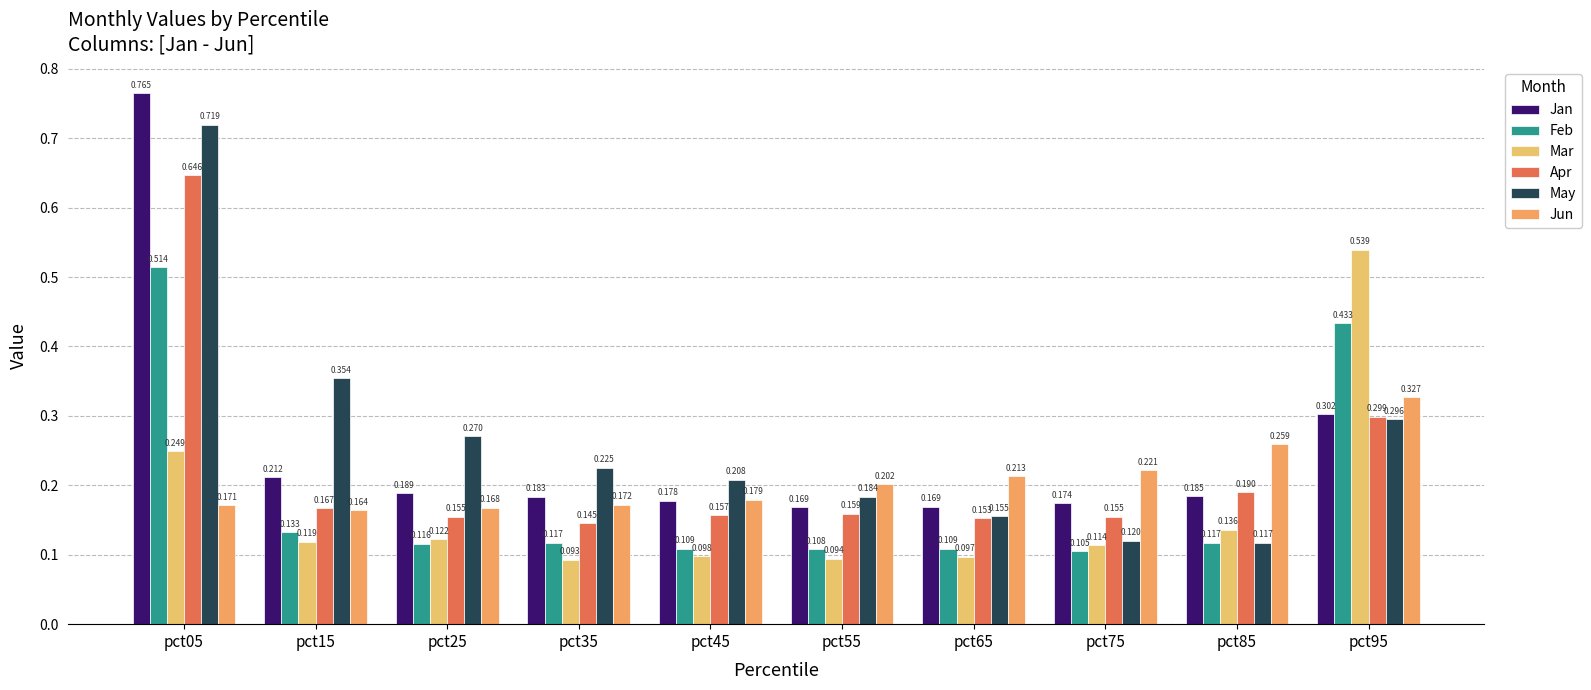

Between pct15 and pct95, which is larger?

pct95